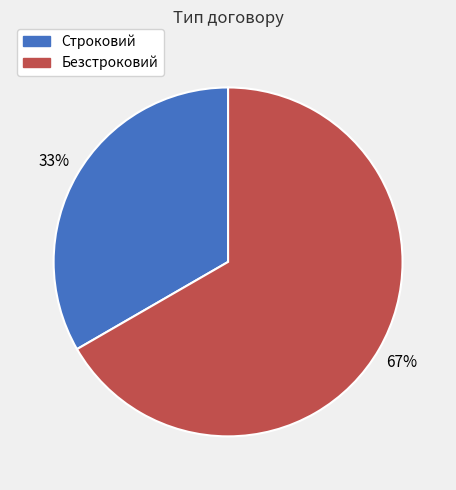

The Безстроковий slice represents 57% of the pie. True or false?

False